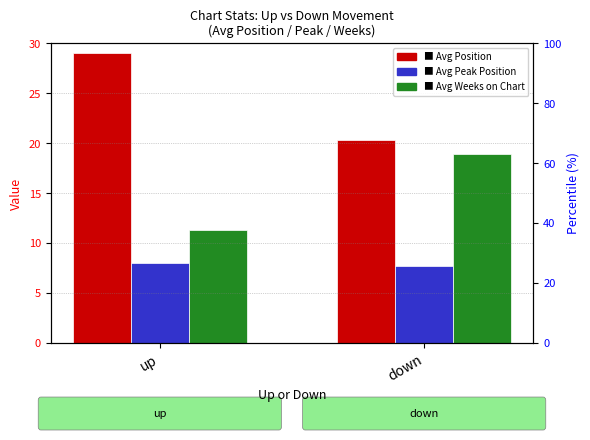

At which category is the sum across all series the highest?

up